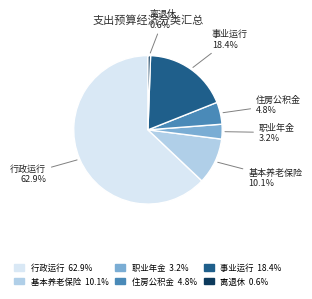

Is there any slice that represents more than half of the pie?

Yes